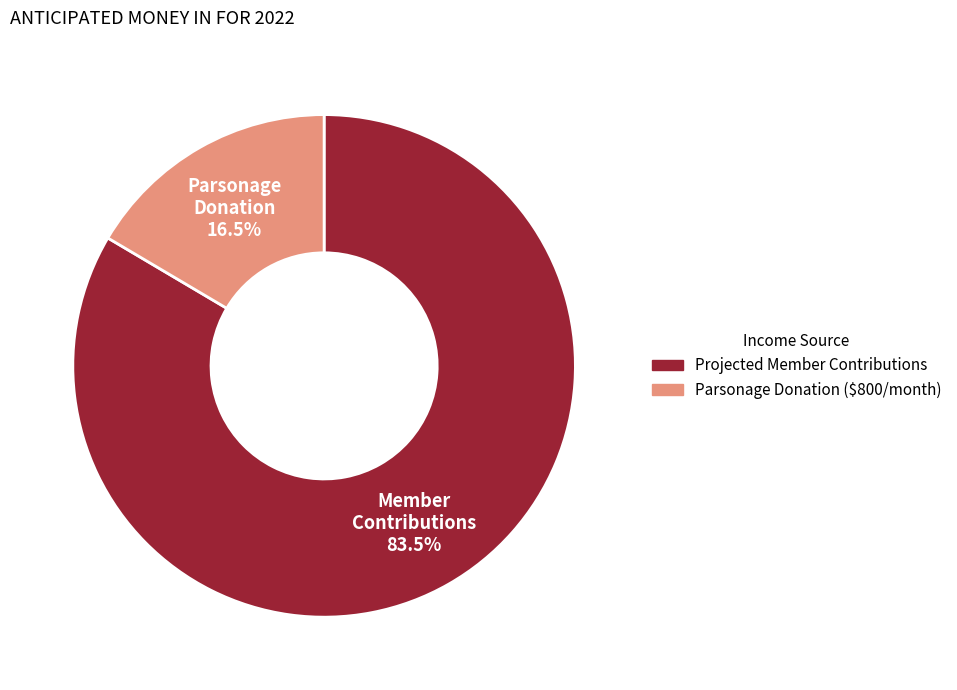

Is the sum of Projected Member Contributions and Parsonage Donation ($800/month) greater than half?

Yes